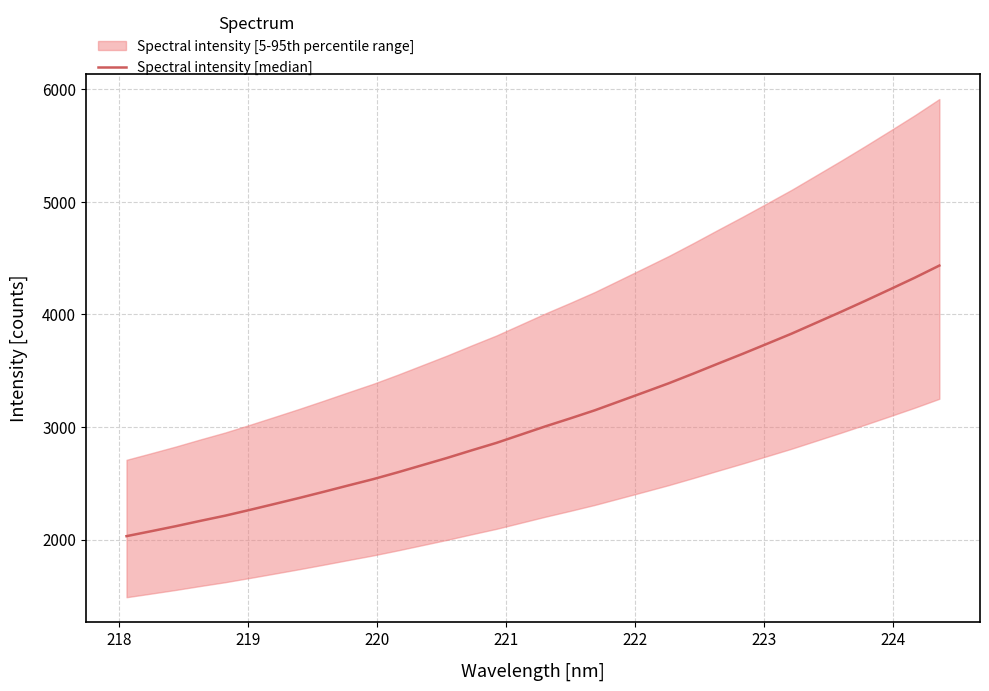

How many lines are shown in the chart?

1